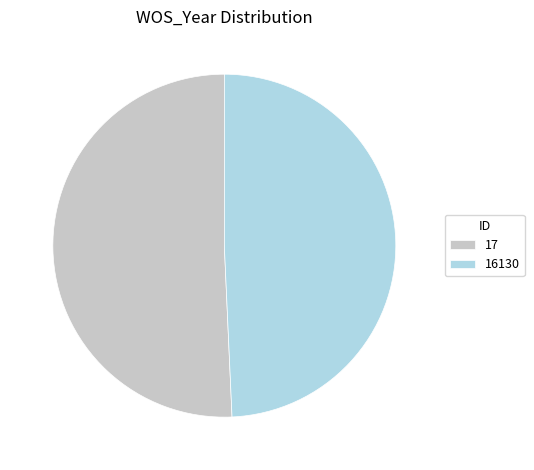

Which has a higher value, 16130 or 17?

17